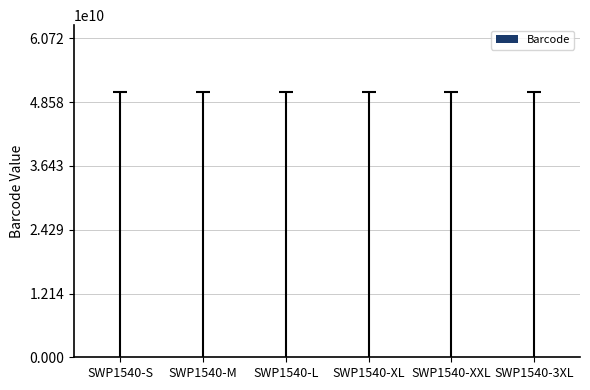

The chart shows a value of 23 at SWP1540-L. True or false?

True